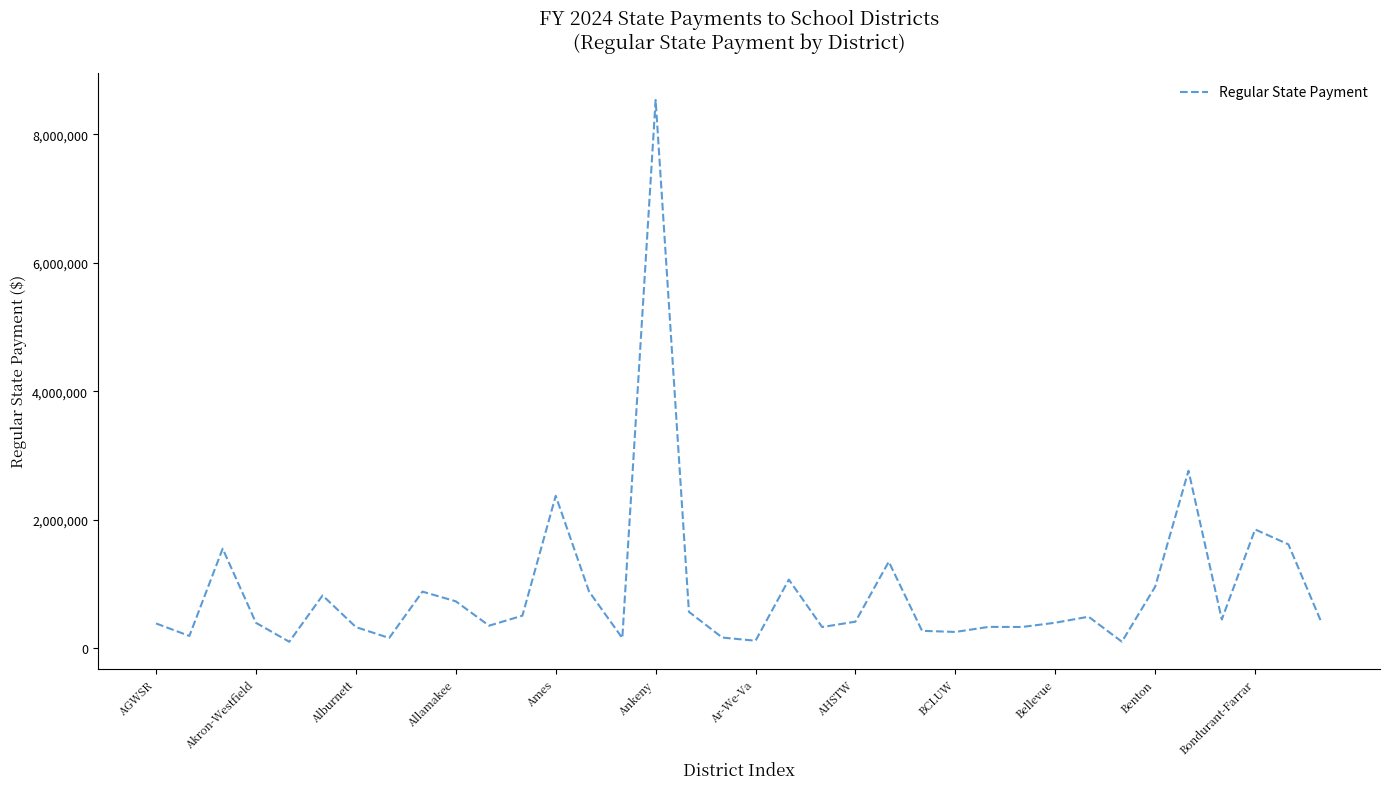

How many interior local valleys (lower than both neighbors) does the data have?

11